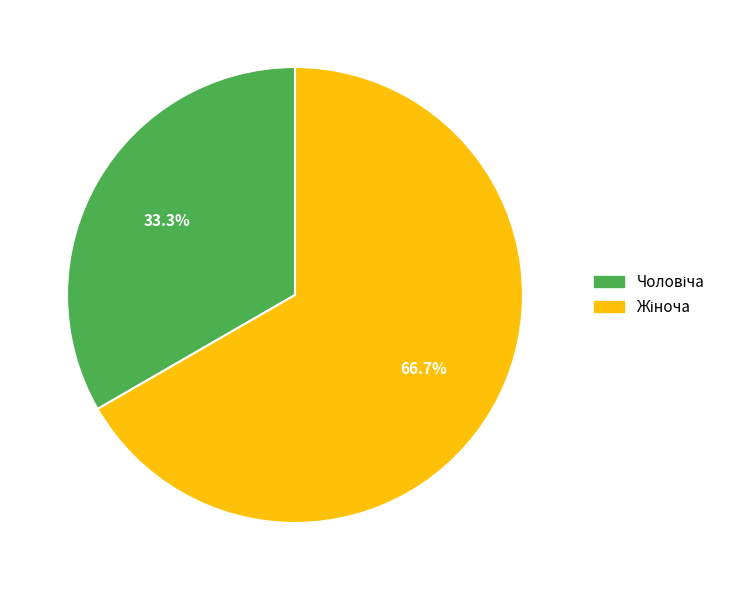

To the nearest percent, what is the average slice percentage?

50%